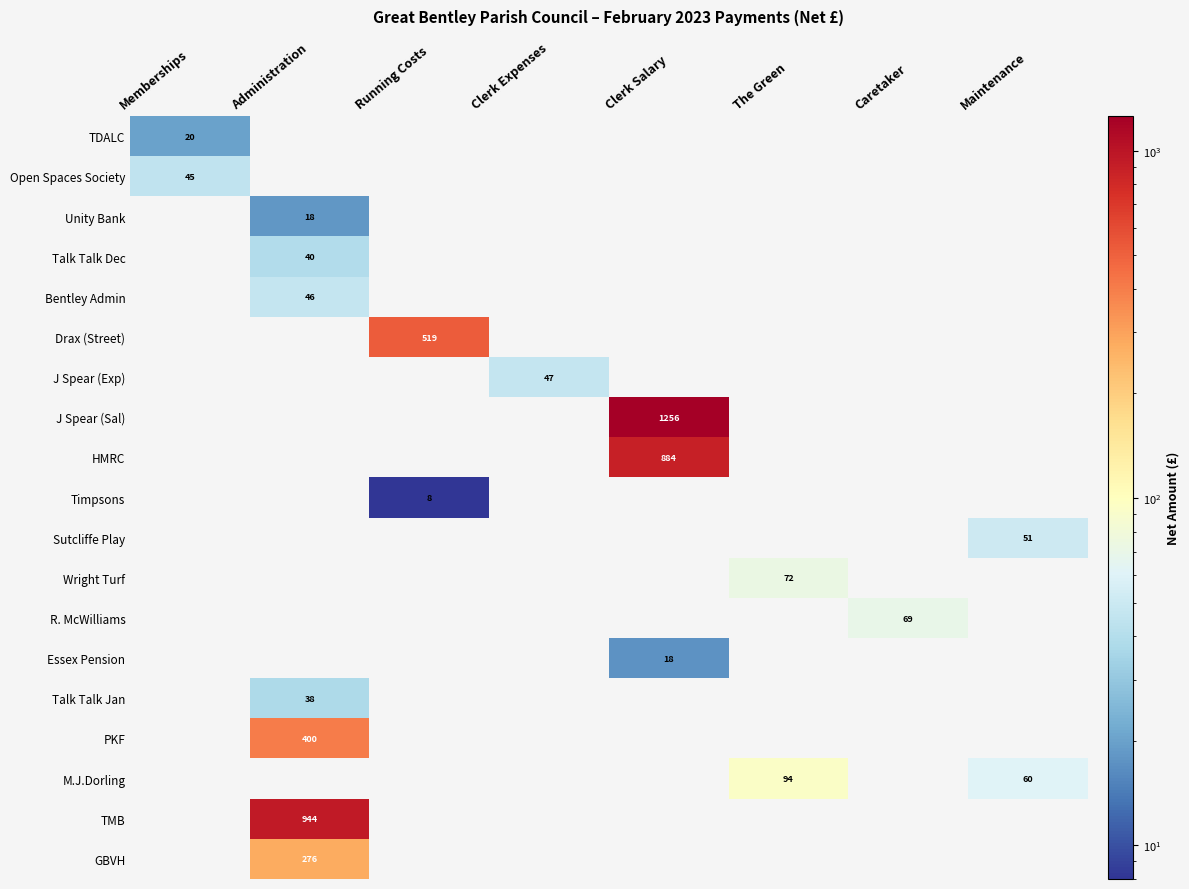

True or false: Drax (Street) has a value of 519 at Running Costs.

True